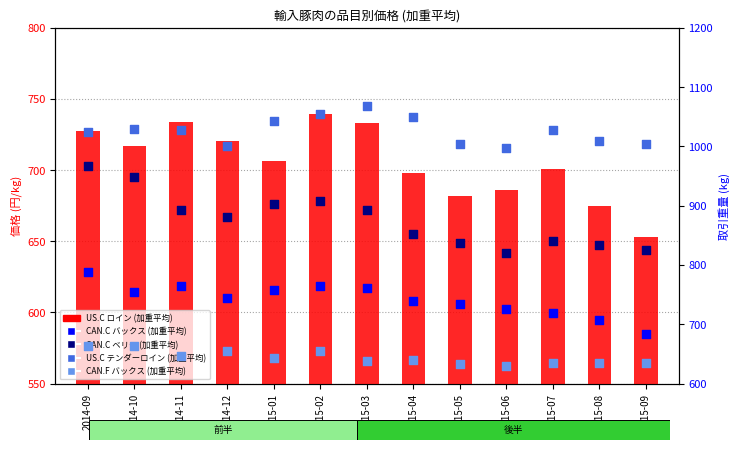

At which category is the sum across all series the highest?

2014-09